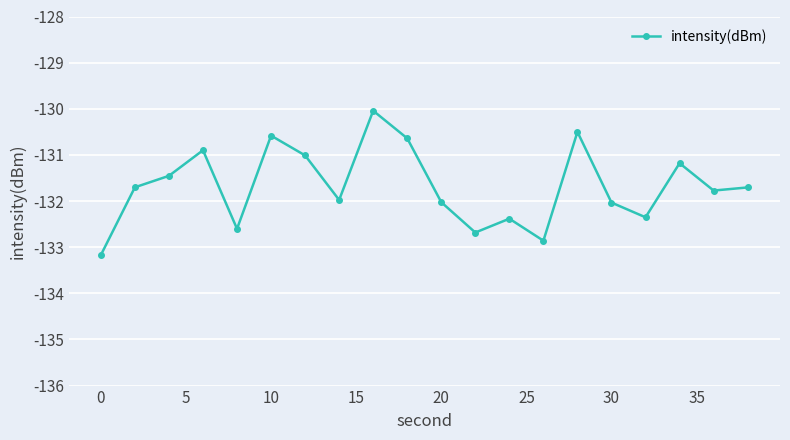

How many interior local peaks (higher than both neighbors) does the data have?

6